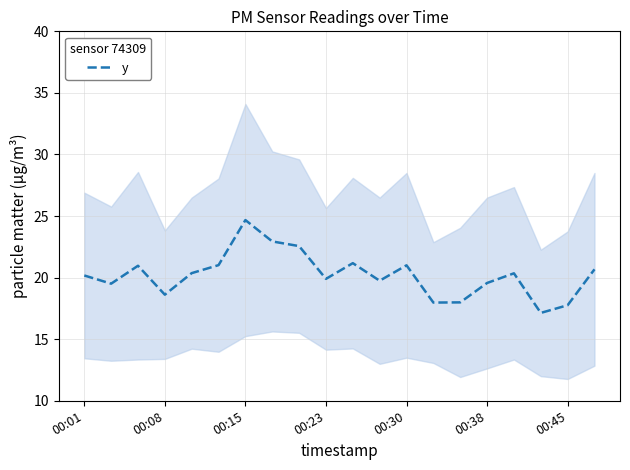

What is the greatest value displayed?

24.7